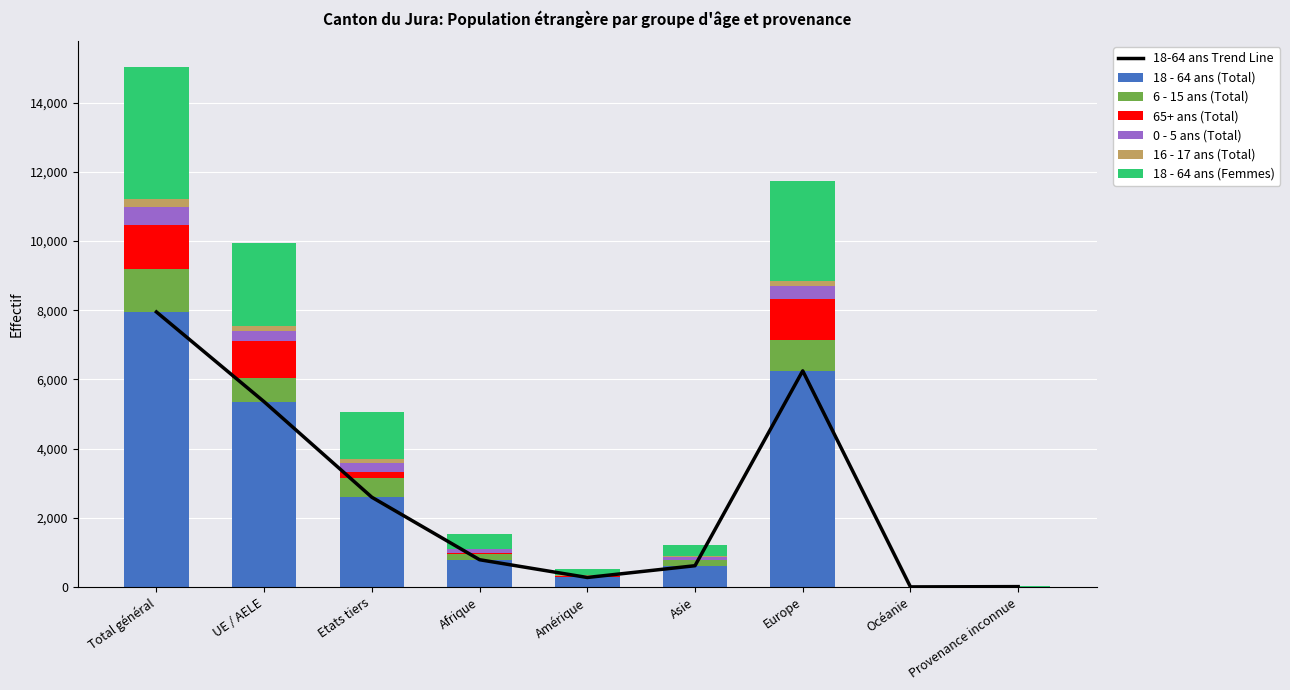

What is the highest value of the 18 - 64 ans (Femmes) series?

3799